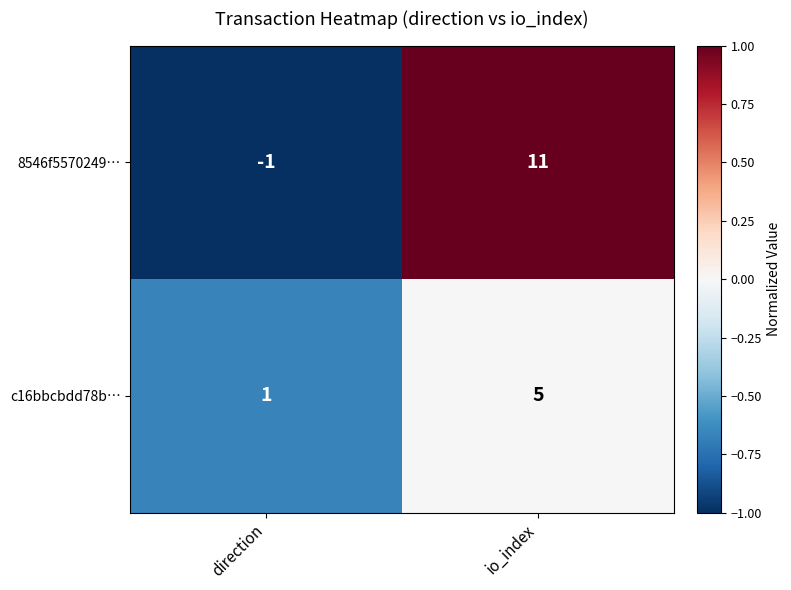

Count the number of categories in the chart.

2